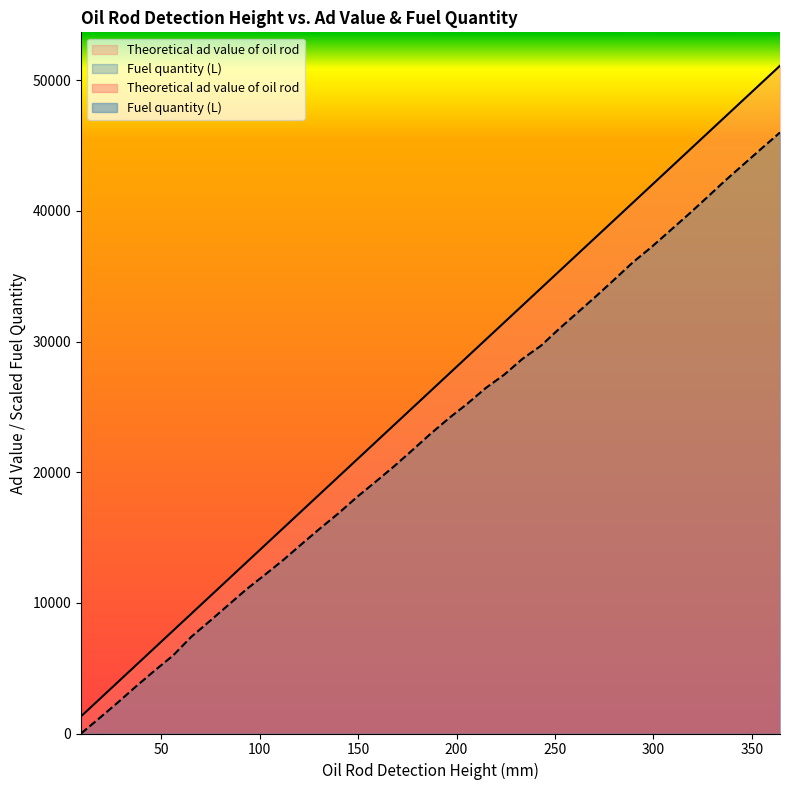

True or false: Fuel quantity (L) and Theoretical ad value of oil rod intersect in this chart.

False